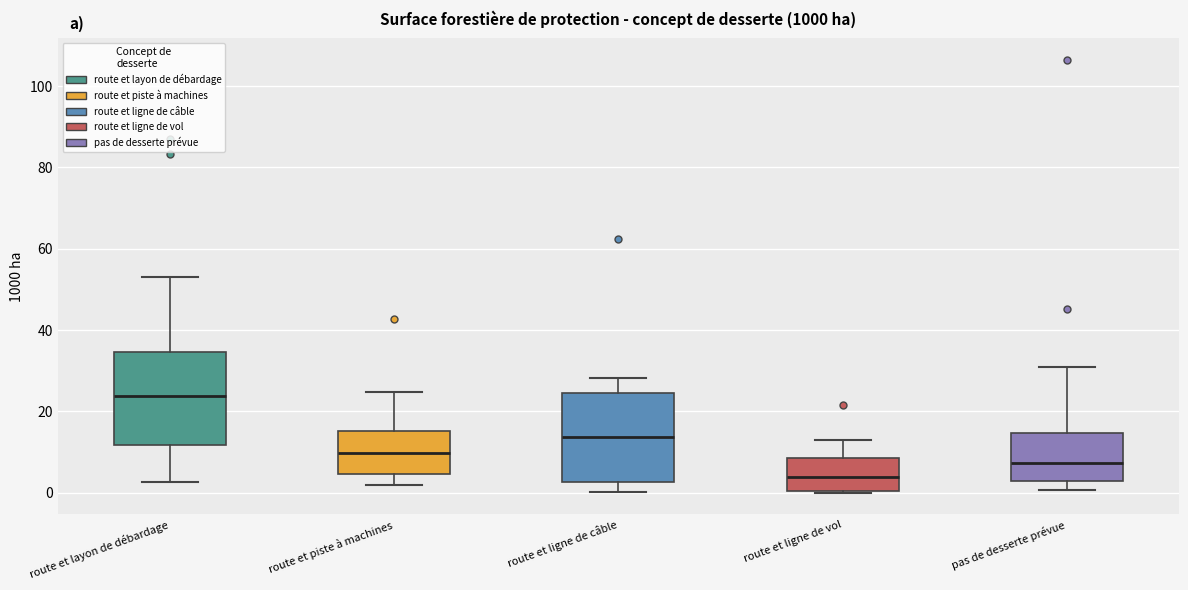

Reading left to right, transcribe this box plot: for each box, give where its median line is, the range the box spans, and where its two whiskers end, as read against the y-axis. The values are not printed on the chart, so give them approximately, as read against the axis.

route et layon de débardage: median 24, box 12 to 34, whiskers 2 to 54
route et piste à machines: median 10, box 4 to 16, whiskers 2 to 24
route et ligne de câble: median 14, box 2 to 24, whiskers 0 to 28
route et ligne de vol: median 4, box 0 to 8, whiskers 0 to 14
pas de desserte prévue: median 8, box 2 to 14, whiskers 0 to 32